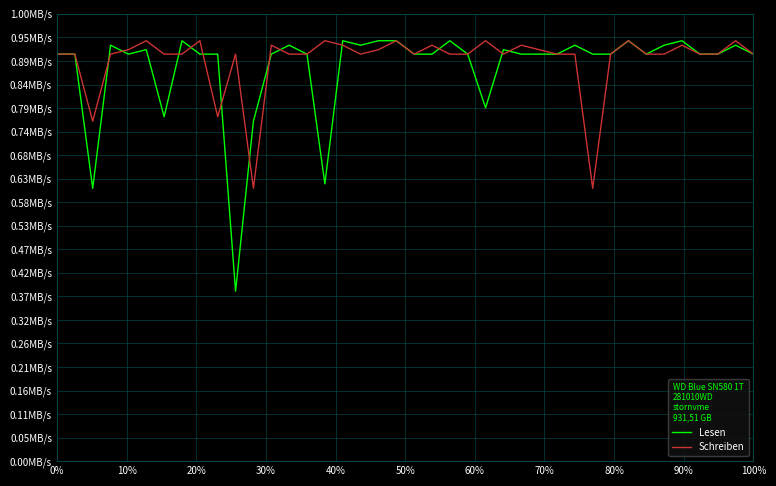

Which series has the largest total across all categories?

Schreiben